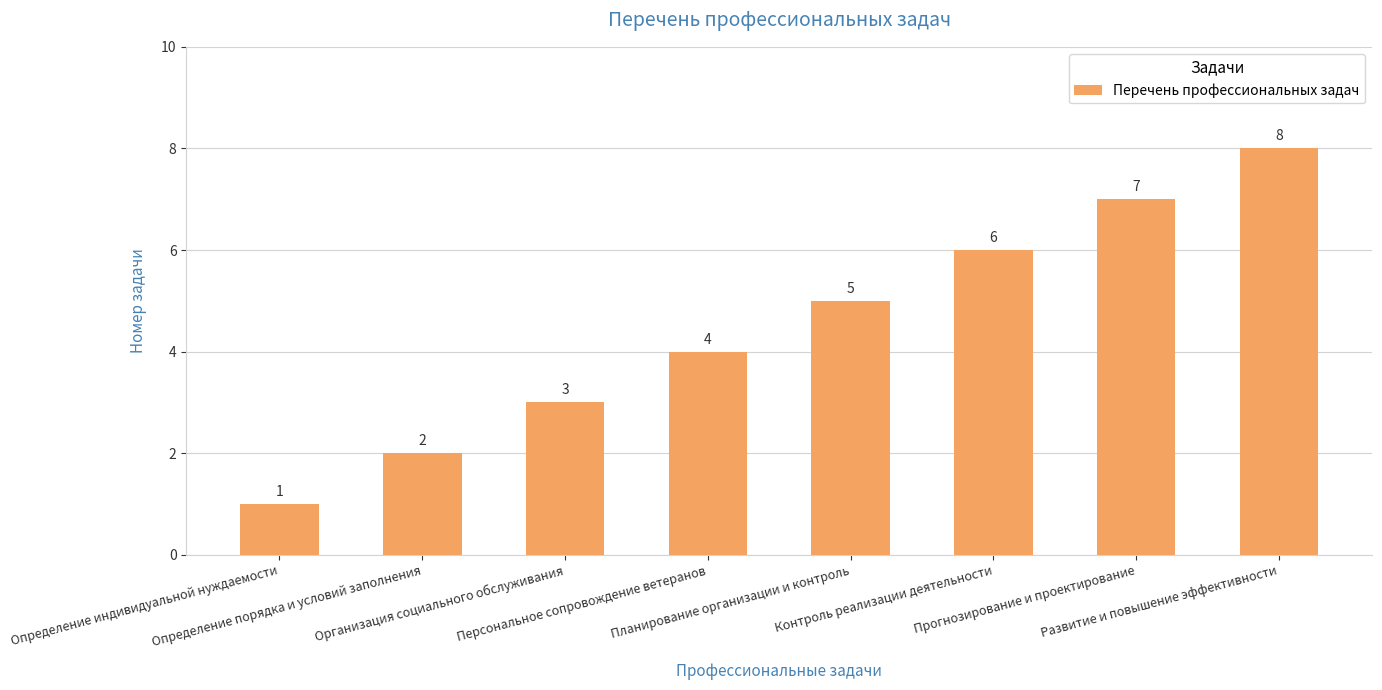

What is the sum of all values?

36